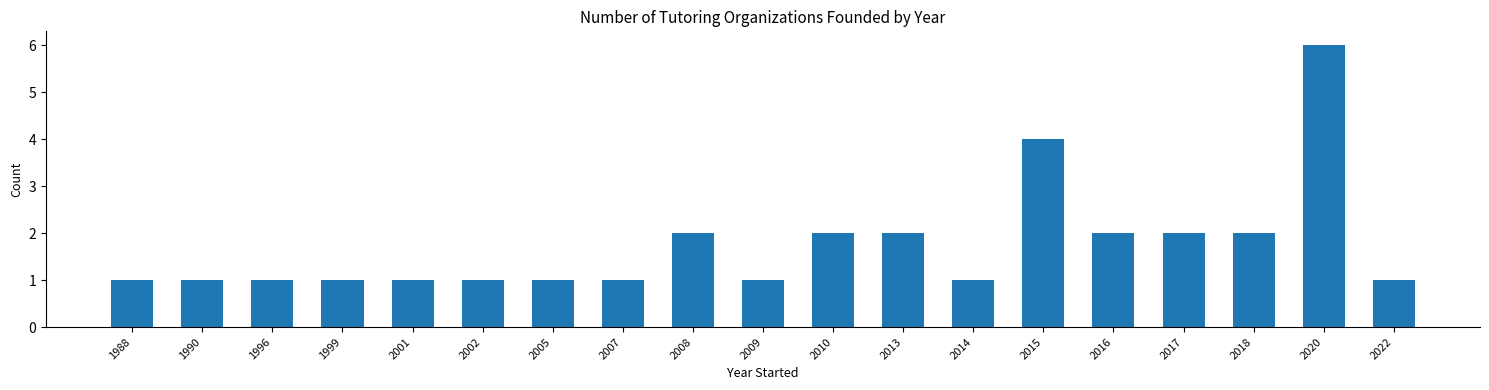

How many distinct data groups are displayed?

1